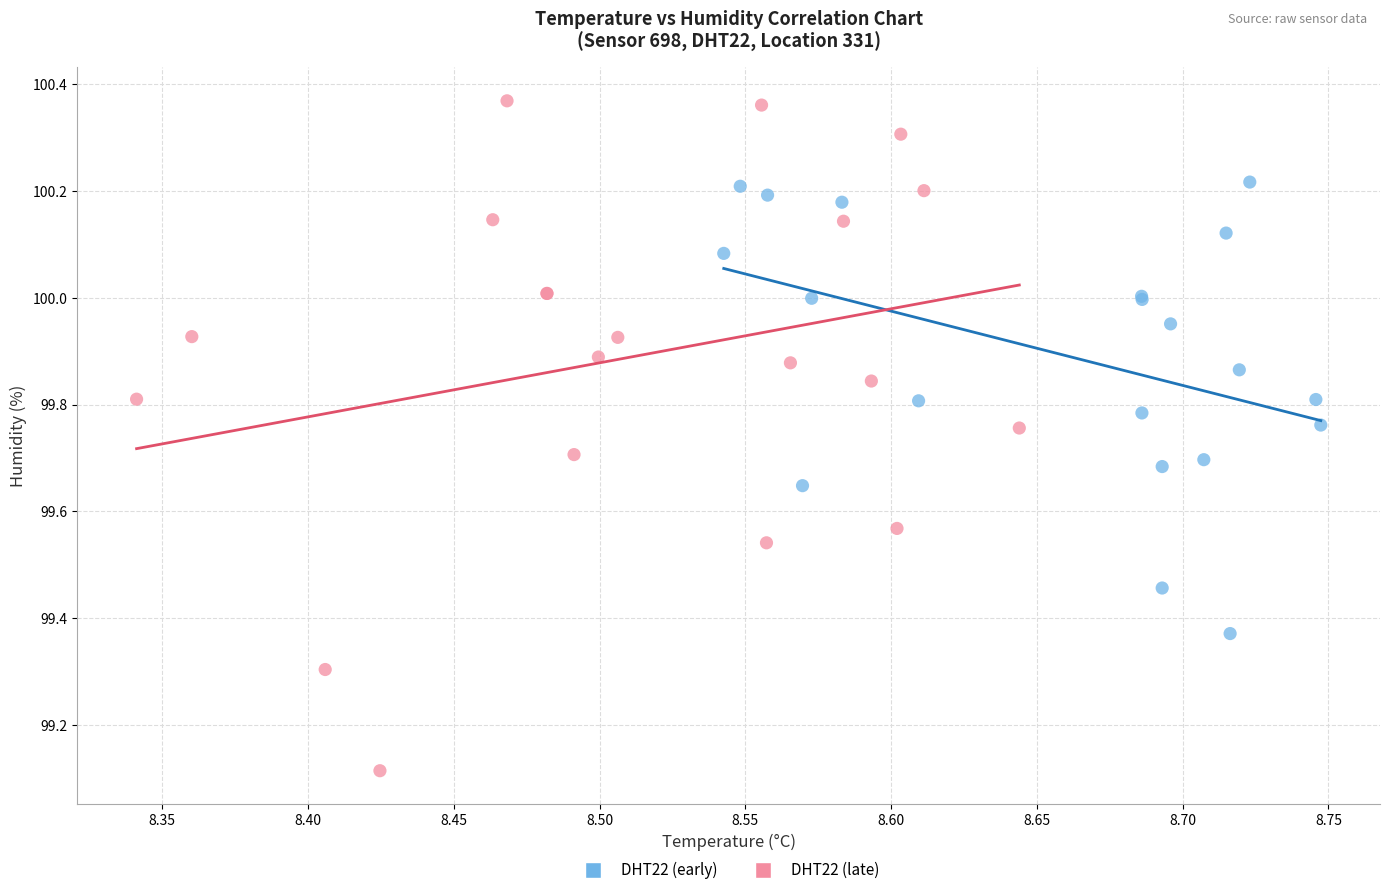

Which series reaches the minimum Y coordinate?

DHT22 (late)